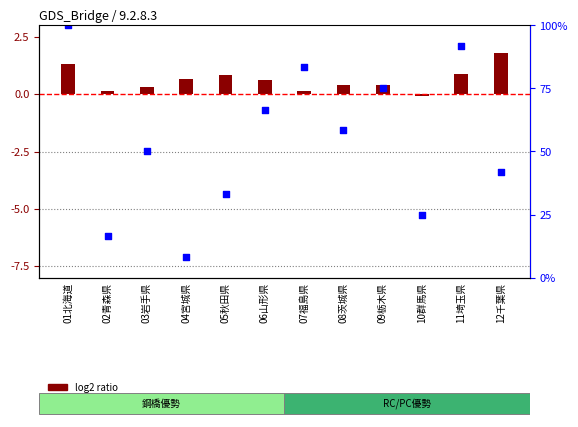

What is the total value across all series at 01北海道?

101.3